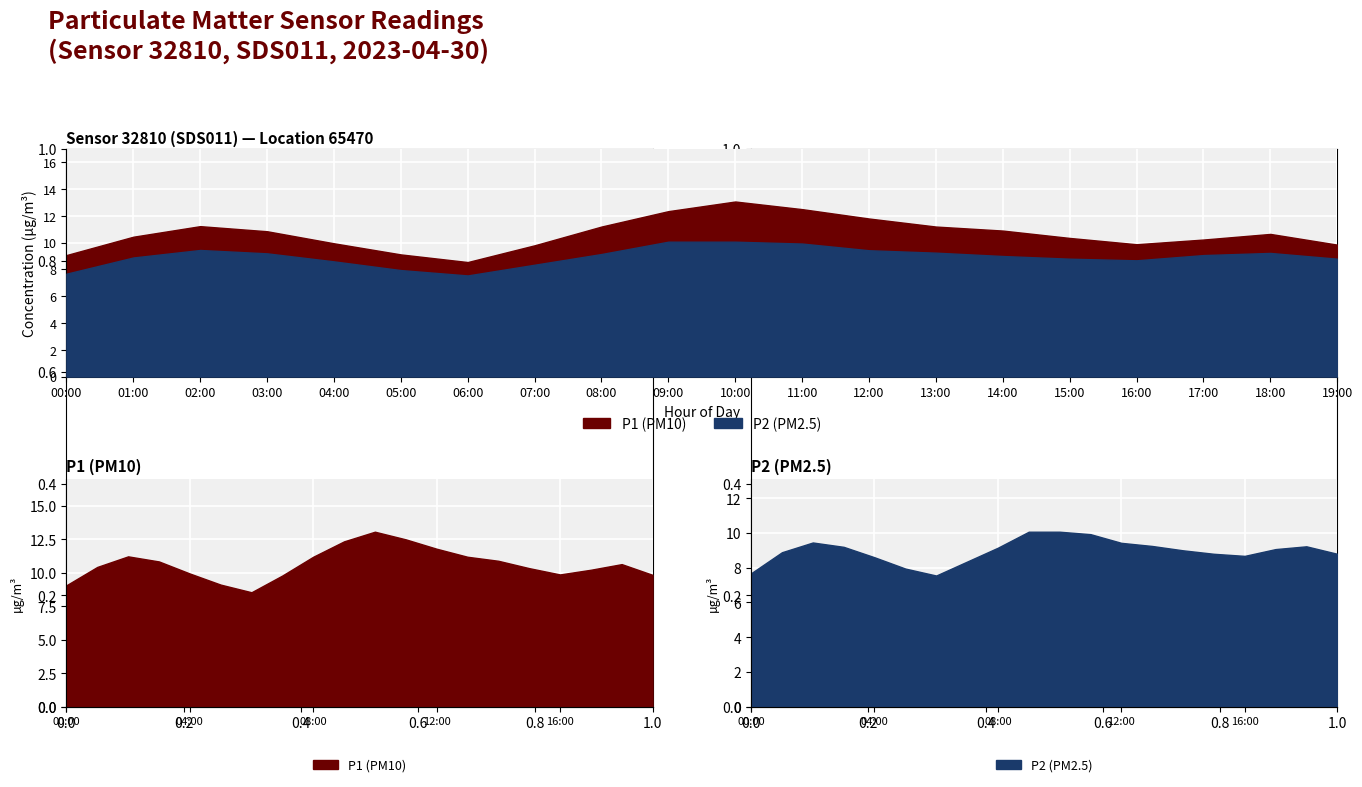

Reading left to right, what are all the values shown in this chart?

P1: 9.1	10.4	11.2	10.8	9.9	9.1	8.6	9.8	11.2	12.3	13.1	12.5	11.8	11.2	10.9	10.3	9.9	10.2	10.7	9.8
P2: 7.7	8.9	9.4	9.2	8.6	8.0	7.5	8.3	9.2	10.1	10.1	9.9	9.4	9.2	9.0	8.8	8.7	9.1	9.2	8.8